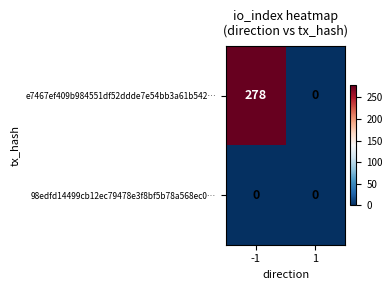

Reading left to right, what are all the values shown in this chart?

e7467ef409b984551df52ddde7e54bb3a61b542…: -1=278	1=0
98edfd14499cb12ec79478e3f8bf5b78a568ec0…: -1=0	1=0